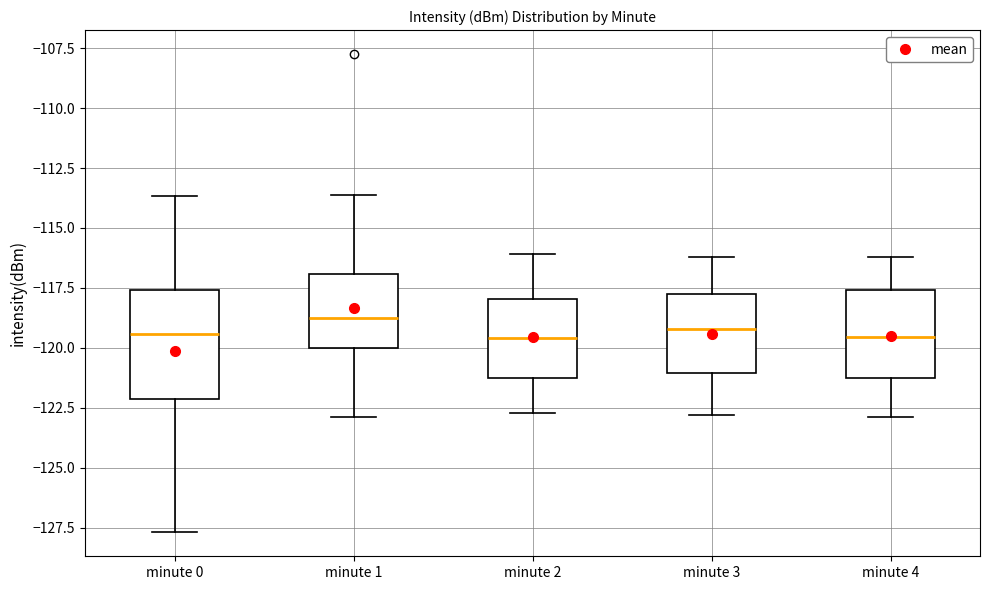

Where is the lower edge of the box for minute 1 on the y-axis? The values are not printed on the chart, so give them approximately, as read against the axis.

-120.0